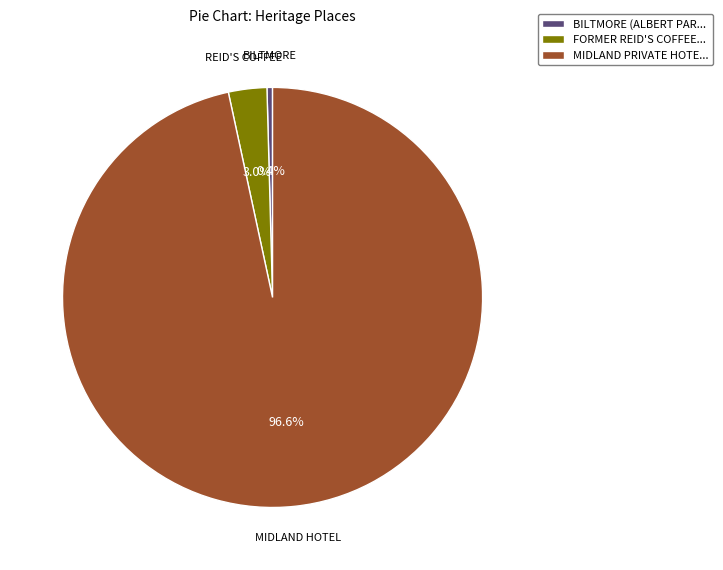

Which has a higher value, FORMER REID'S COFFEE... or BILTMORE (ALBERT PAR...?

FORMER REID'S COFFEE...